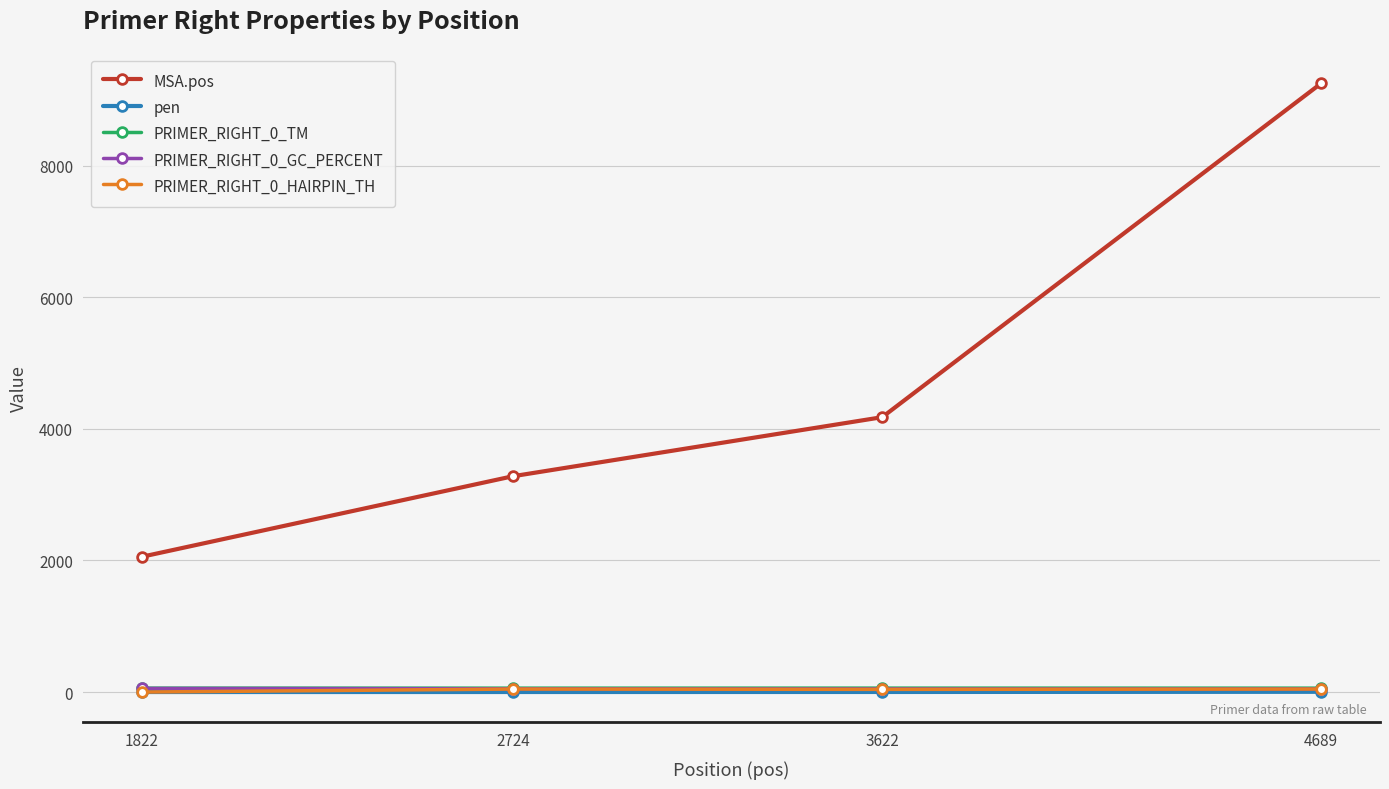

At how many categories does at least one series exceed 8187?

1